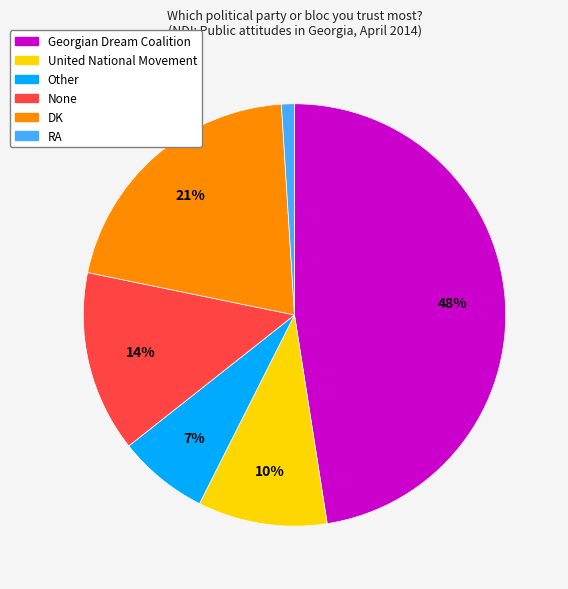

Rank the categories by value from lowest to highest.

RA, Other, United National Movement, None, DK, Georgian Dream Coalition